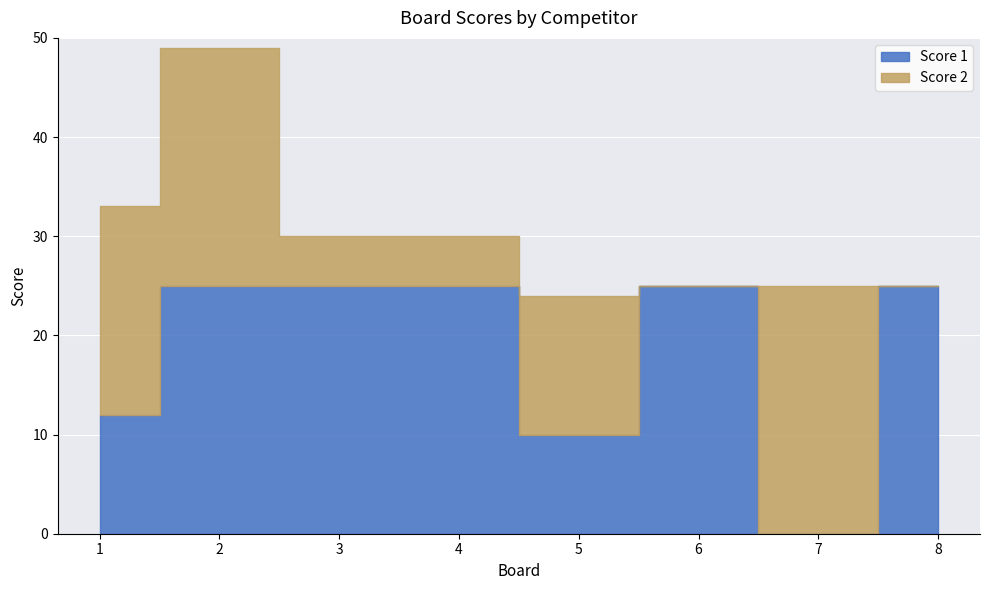

True or false: Score 1 and Score 2 intersect in this chart.

True